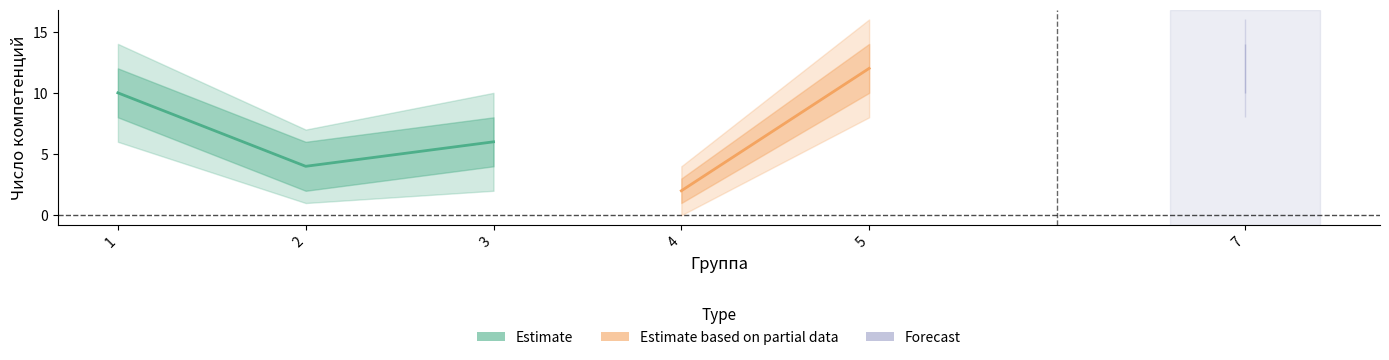

Count the col_1_upper2 values in the range 7 to 16.

5